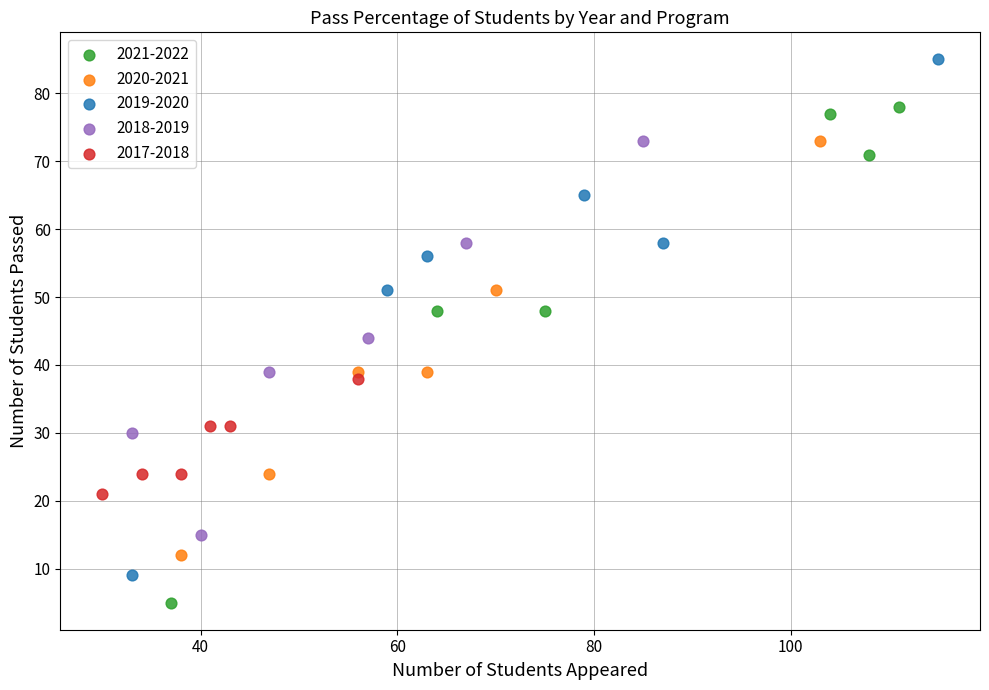

Which series reaches the minimum Y coordinate?

2021-2022